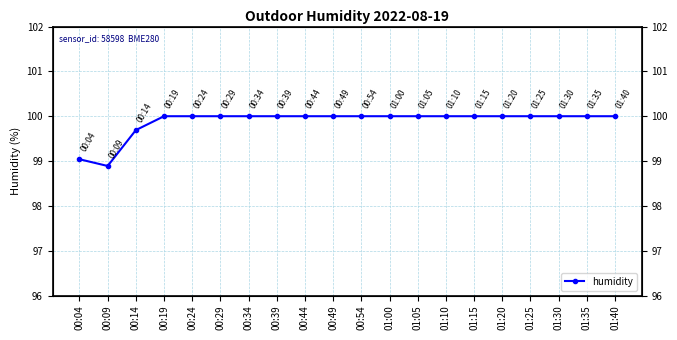

Count the number of categories in the chart.

20